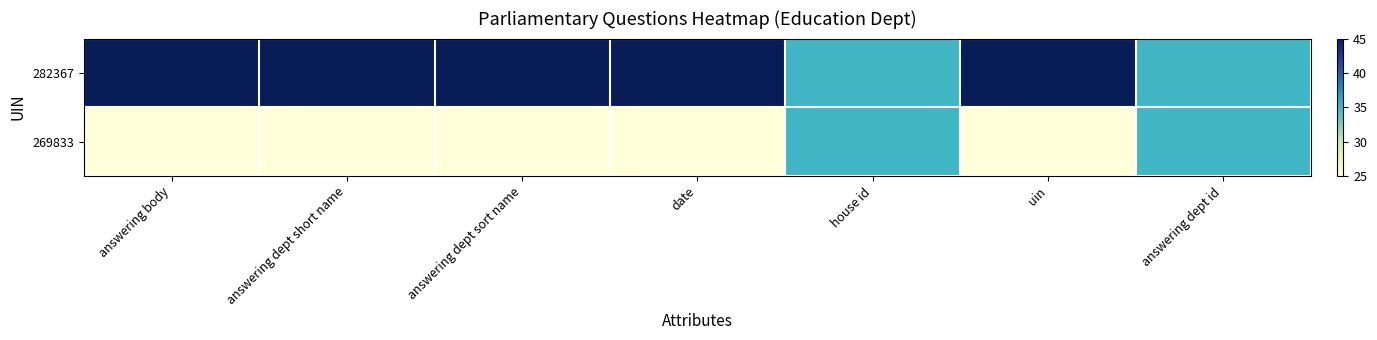

What is the spread (max minus min) of values at answering dept sort name?

20